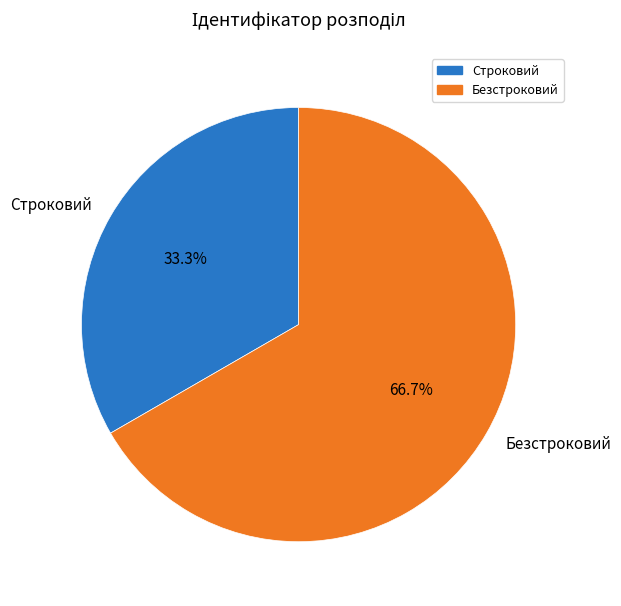

Rank the categories by value from lowest to highest.

Строковий, Безстроковий